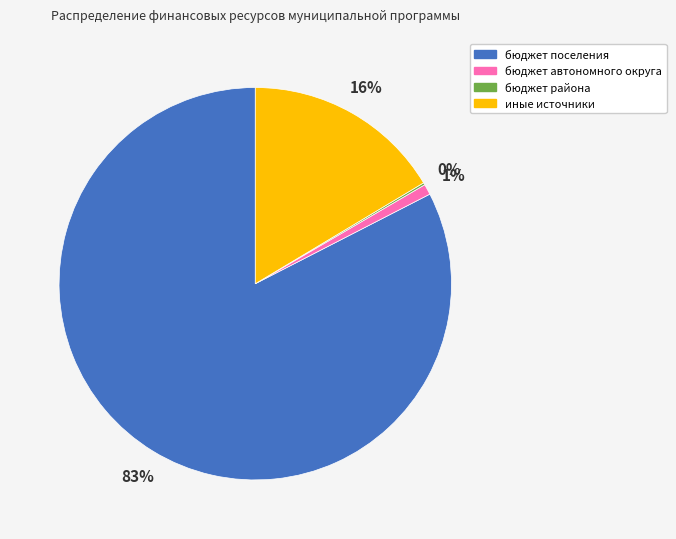

To the nearest percent, what percentage of the pie is бюджет поселения?

83%